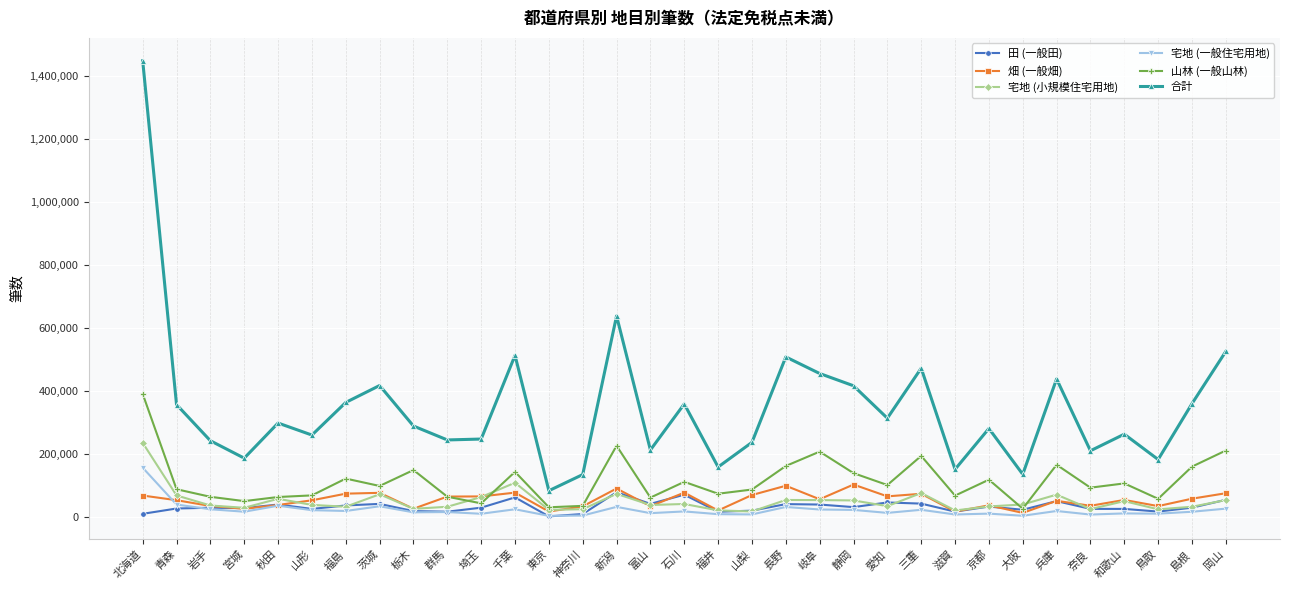

What is the label of the 10th point from the left?

群馬